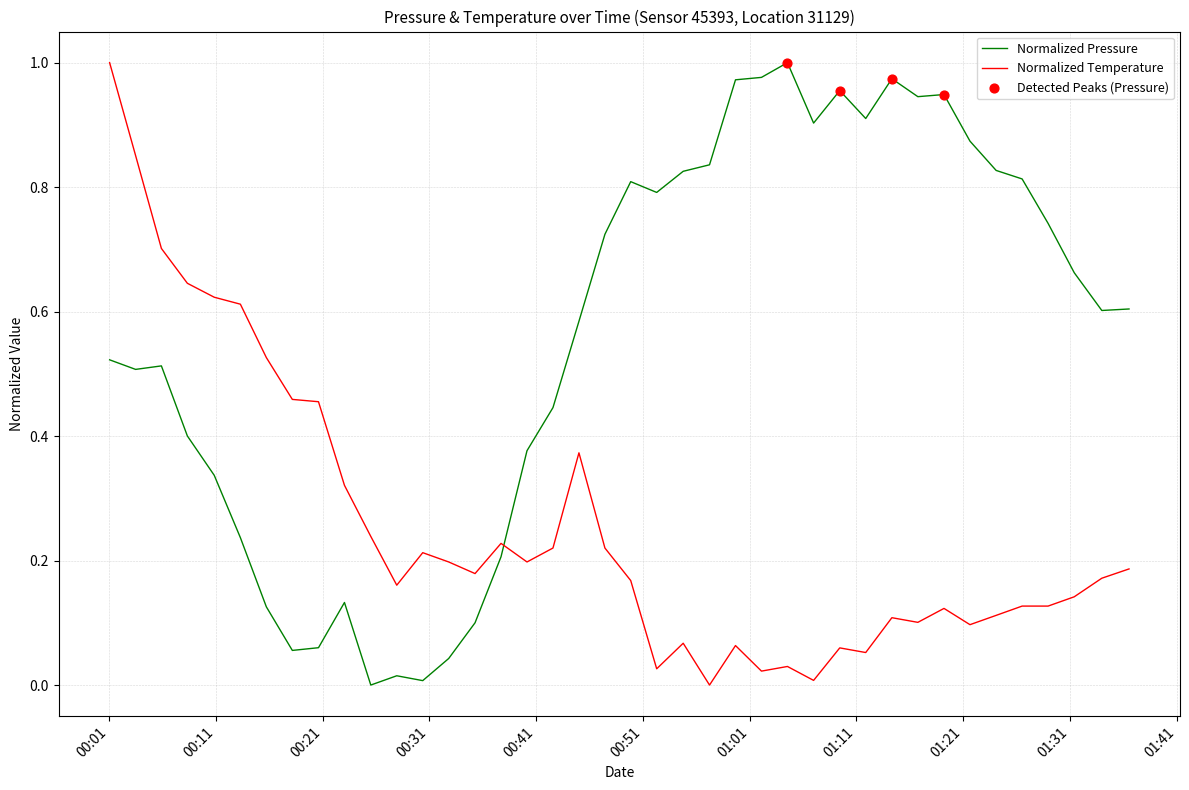

Which series has the largest total across all categories?

Normalized Pressure